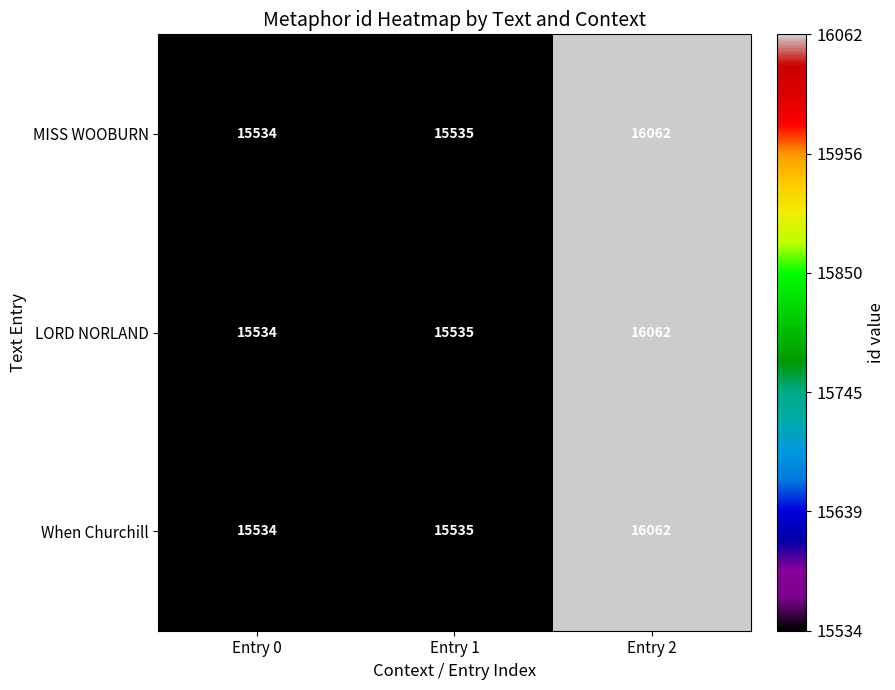

Reading left to right, extract all data points from this chart.

MISS WOOBURN: Entry 0=15534	Entry 1=15535	Entry 2=16062
LORD NORLAND: Entry 0=15534	Entry 1=15535	Entry 2=16062
When Churchill: Entry 0=15534	Entry 1=15535	Entry 2=16062